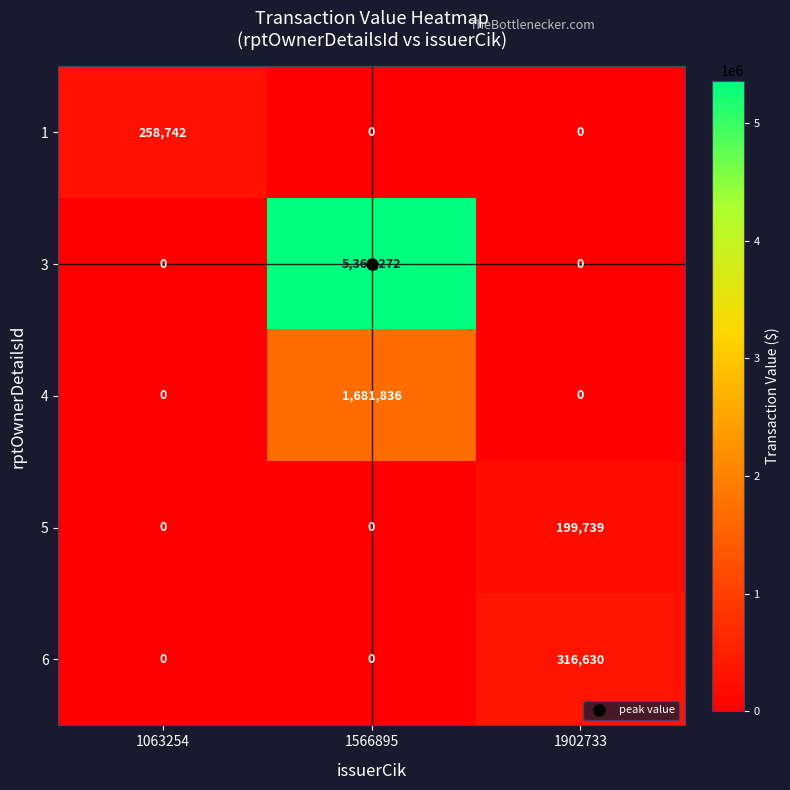

The 4 series shows 1681836 at 1566895. True or false?

True